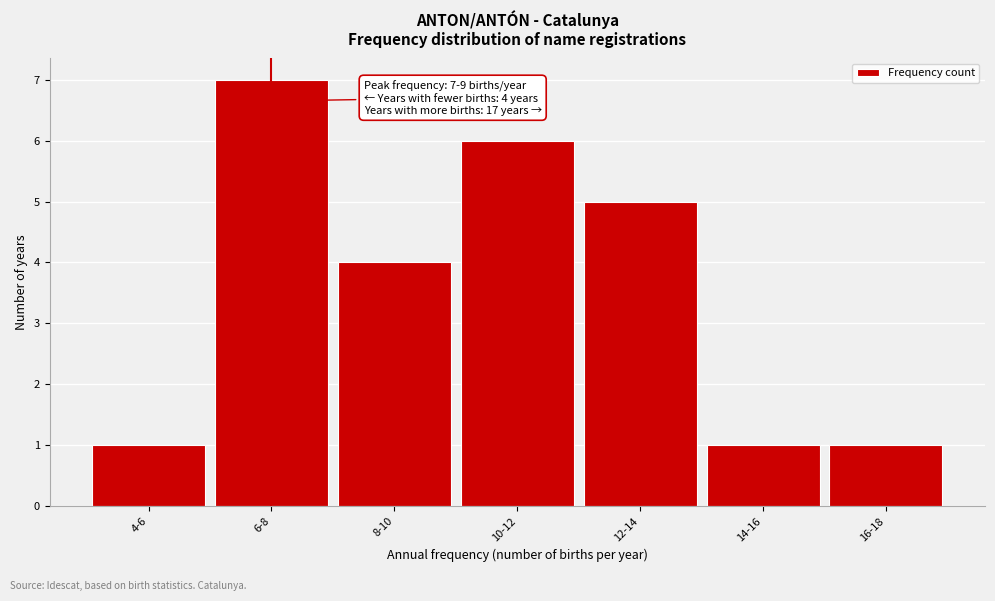

Reading left to right, what are all the values shown in this chart?

1	7	4	6	5	1	1